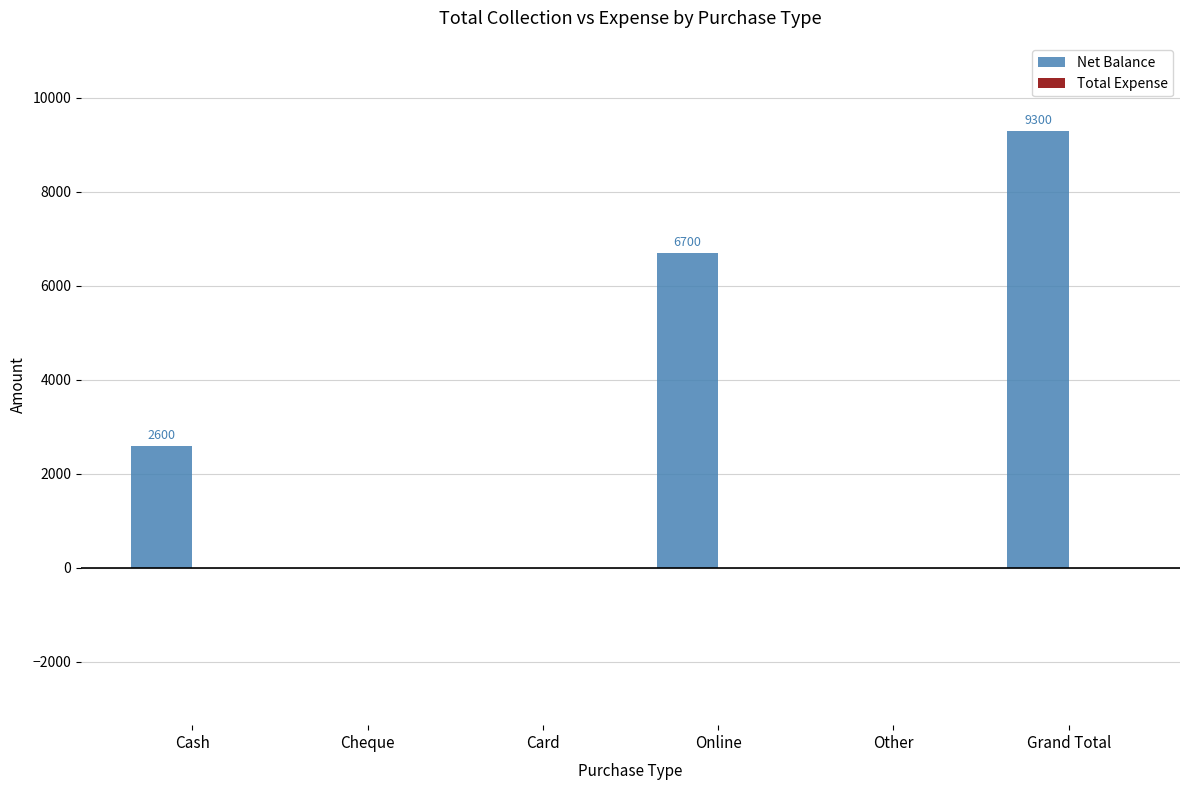

Between Card and Cash, which is larger?

Cash